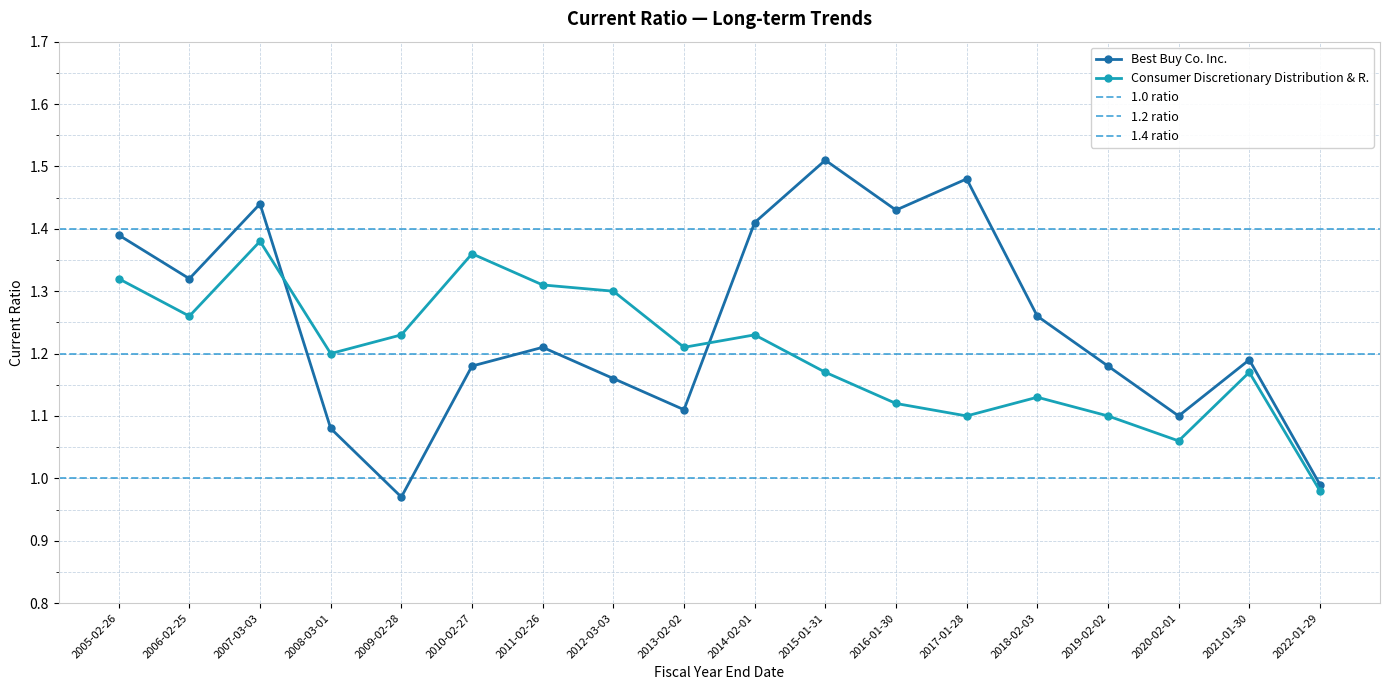

Reading left to right, list all the values displayed in this chart.

Best Buy Co. Inc.: 2005-02-26=1.4	2006-02-25=1.3	2007-03-03=1.4	2008-03-01=1.1	2009-02-28=1.0	2010-02-27=1.2	2011-02-26=1.2	2012-03-03=1.2	2013-02-02=1.1	2014-02-01=1.4	2015-01-31=1.5	2016-01-30=1.4	2017-01-28=1.5	2018-02-03=1.3	2019-02-02=1.2	2020-02-01=1.1	2021-01-30=1.2	2022-01-29=1.0
Consumer Discretionary Distribution & R.: 2005-02-26=1.3	2006-02-25=1.3	2007-03-03=1.4	2008-03-01=1.2	2009-02-28=1.2	2010-02-27=1.4	2011-02-26=1.3	2012-03-03=1.3	2013-02-02=1.2	2014-02-01=1.2	2015-01-31=1.2	2016-01-30=1.1	2017-01-28=1.1	2018-02-03=1.1	2019-02-02=1.1	2020-02-01=1.1	2021-01-30=1.2	2022-01-29=1.0